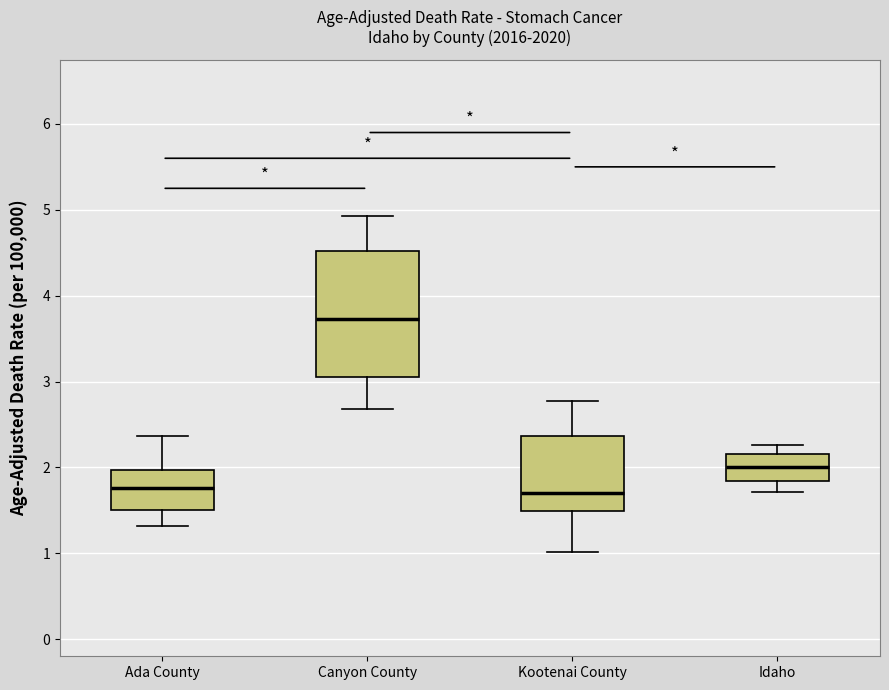

Which box is the tallest, from its lower edge to its upper edge?

Canyon County